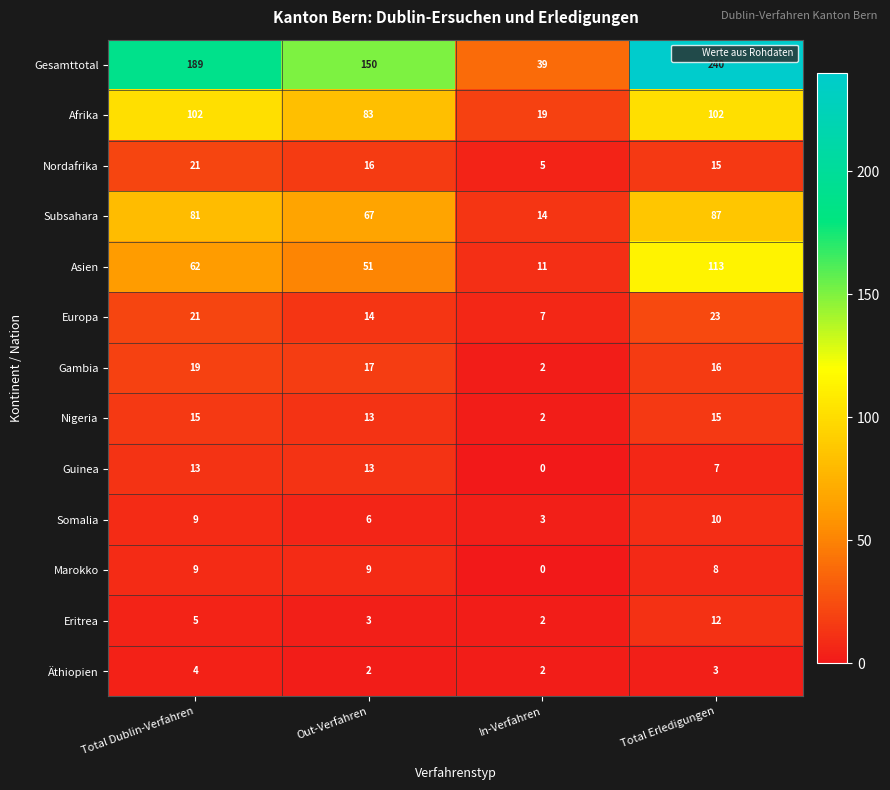

The Nigeria series shows 15 at Total Dublin-Verfahren. True or false?

True